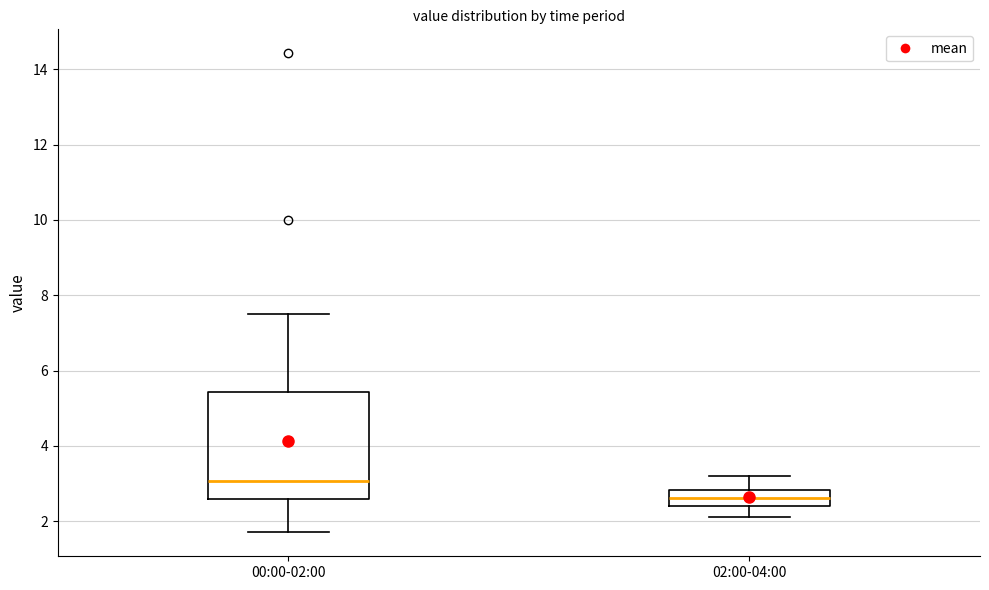

Which box's median line is the highest?

00:00-02:00